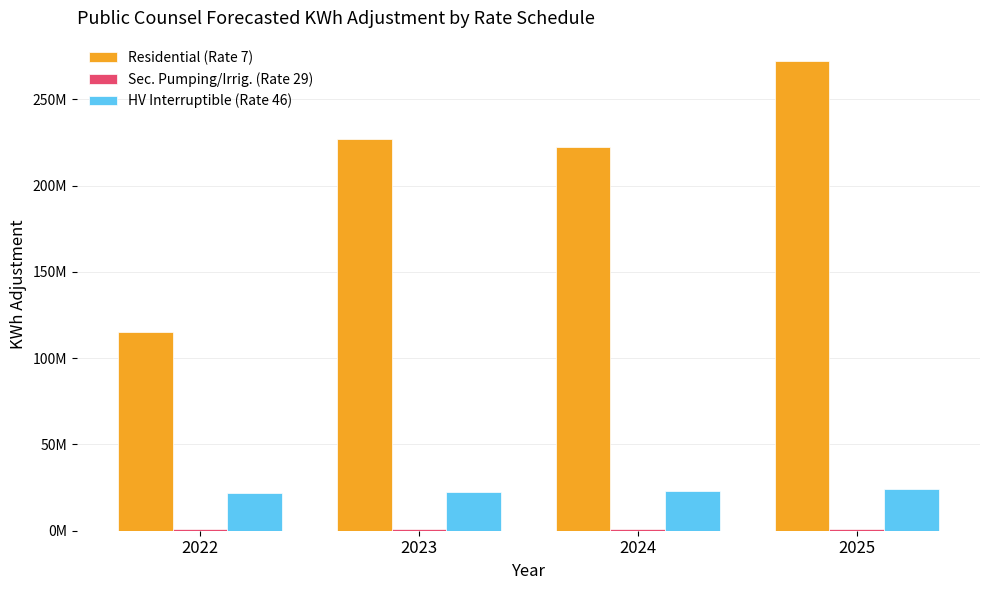

What is the minimum value for Sec. Pumping/Irrig. (Rate 29)?

865933.5